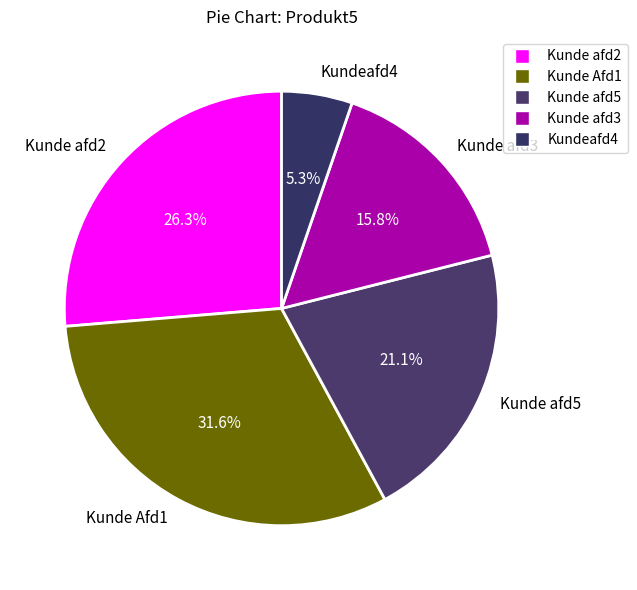

Rank the categories by value from lowest to highest.

Kundeafd4, Kunde afd3, Kunde afd5, Kunde afd2, Kunde Afd1